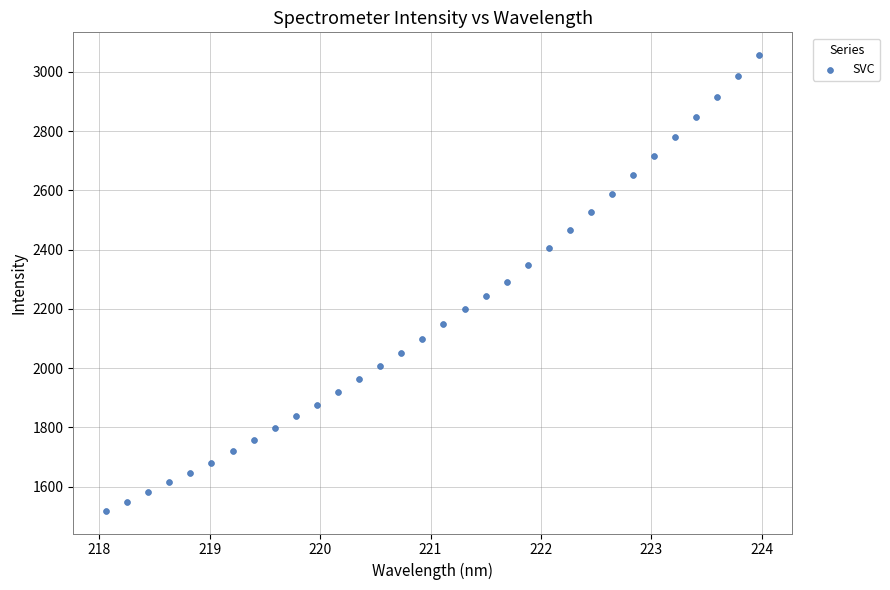

What is the range of X values (max minus min)?

5.9